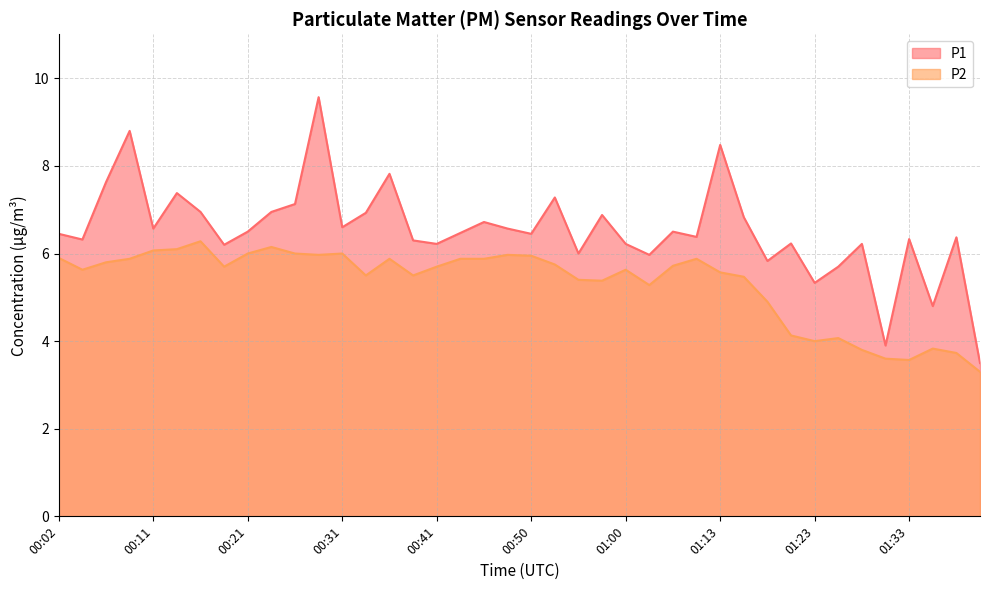

In P1, how many points are lower than both neighbors (excluding endpoints)?

13